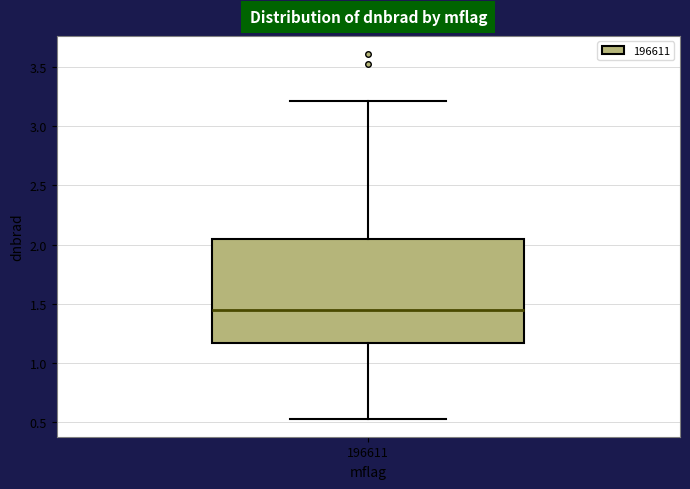

Read this box plot against the y-axis: the position of the median line, the range covered by the box, and the ends of both whiskers. The values are not printed on the chart, so give them approximately, as read against the axis.

median 1.45, box 1.15 to 2.05, whiskers 0.55 to 3.20